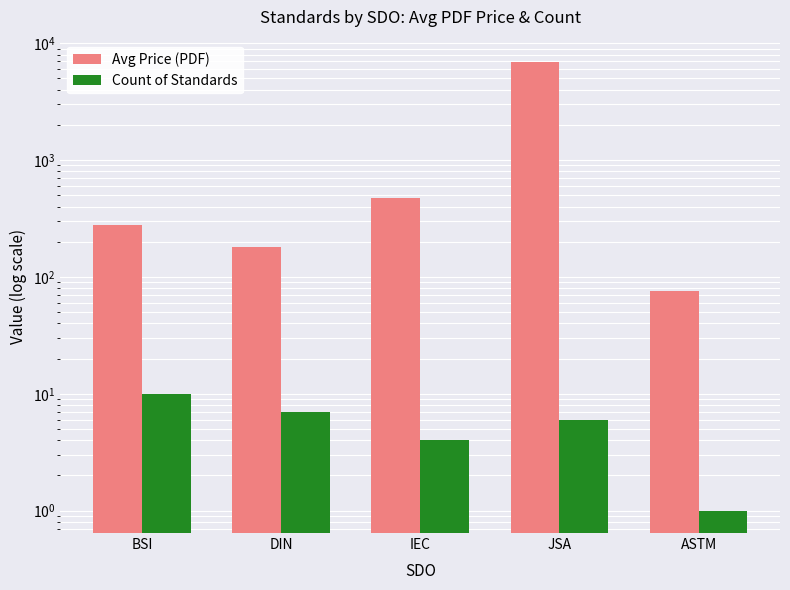

Reading left to right, extract all data points from this chart.

Avg Price (PDF): 276.0	179.4	476.0	6900.0	76.0
Count of Standards: 10.0	7.0	4.0	6.0	1.0